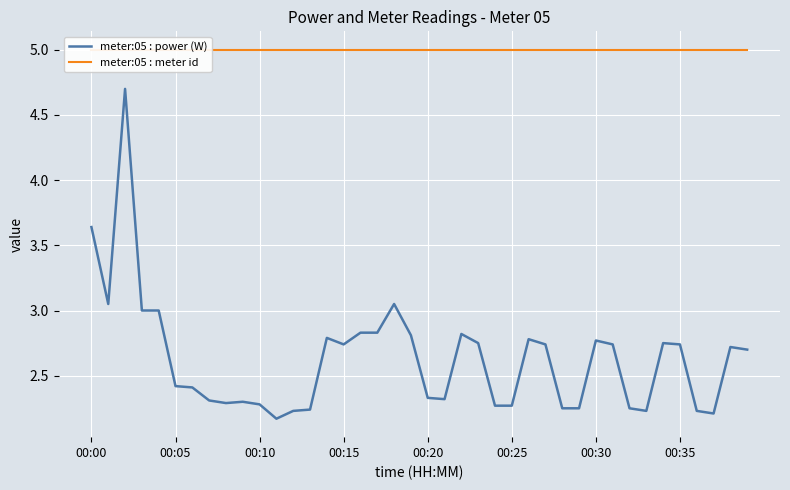

Is it true that meter:05 : power (W) equals 1.1 at 00:20?

False